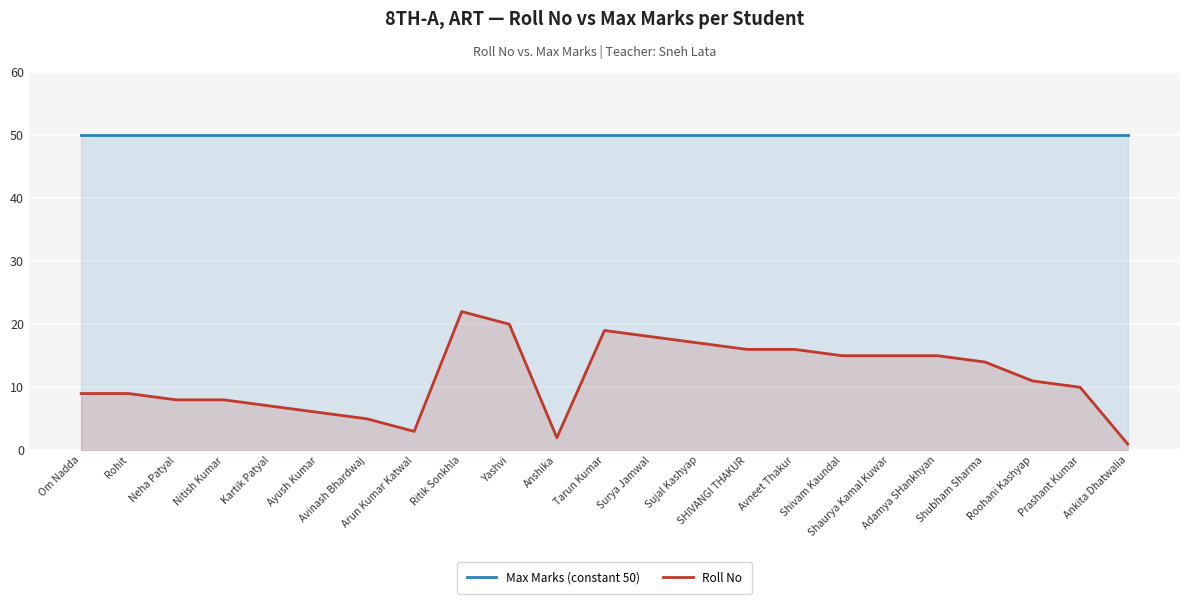

Which series has the largest range (max minus min)?

Roll No